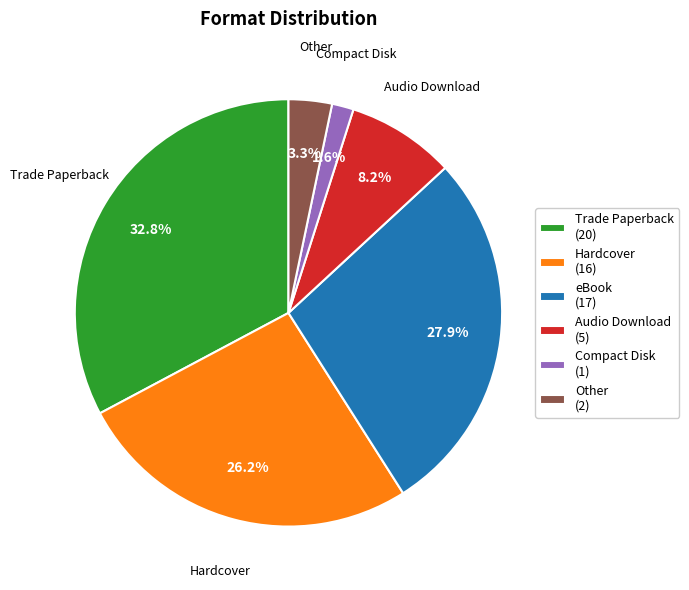

To the nearest percent, what is the difference between the largest and smallest slice percentages?

31%